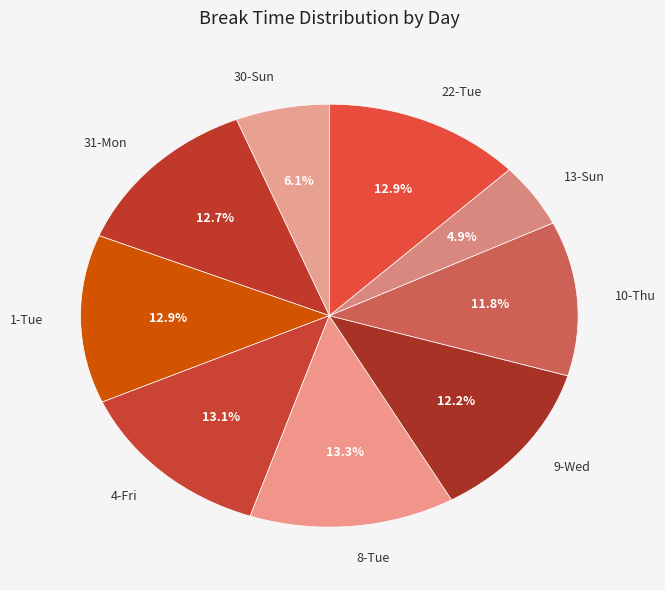

Is it true that 4-Fri is 2% of the pie?

False